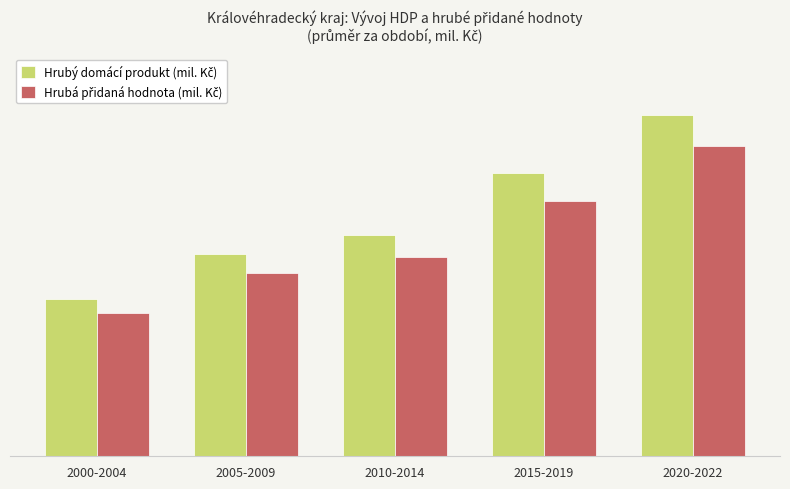

Rank the series at 2010-2014 from lowest to highest value.

Hrubá přidaná hodnota (mil. Kč), Hrubý domácí produkt (mil. Kč)